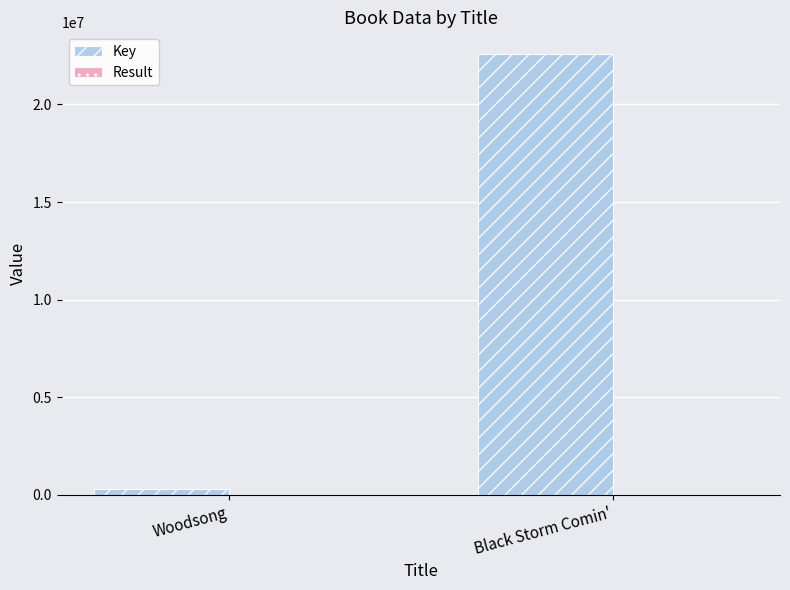

What is the greatest value displayed?

22565544